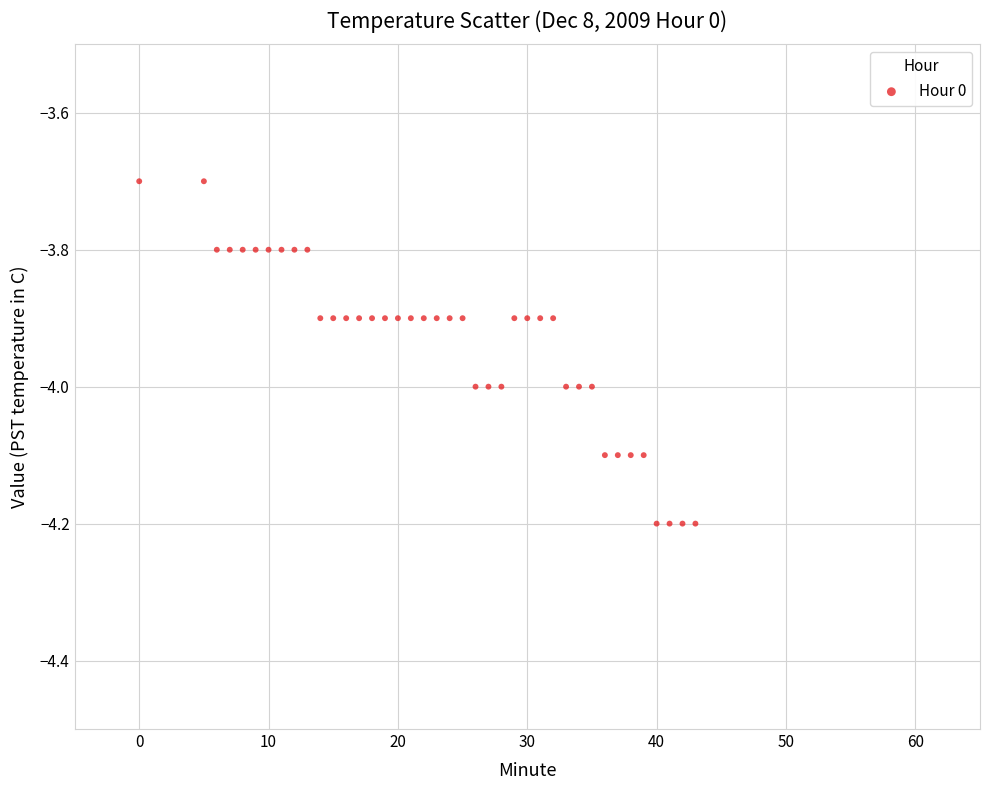

What is the range of X values (max minus min)?

43.0